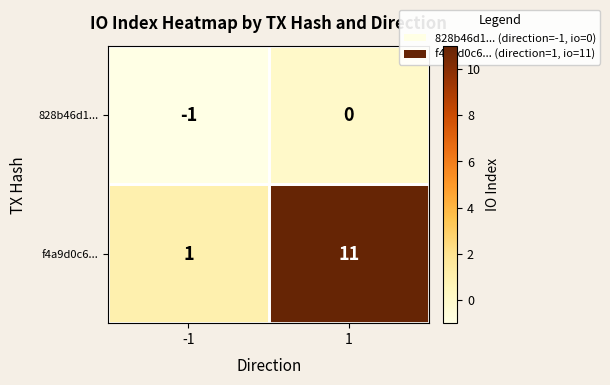

List the series in order of their overall mean, lowest first.

828b46d1..., f4a9d0c6...